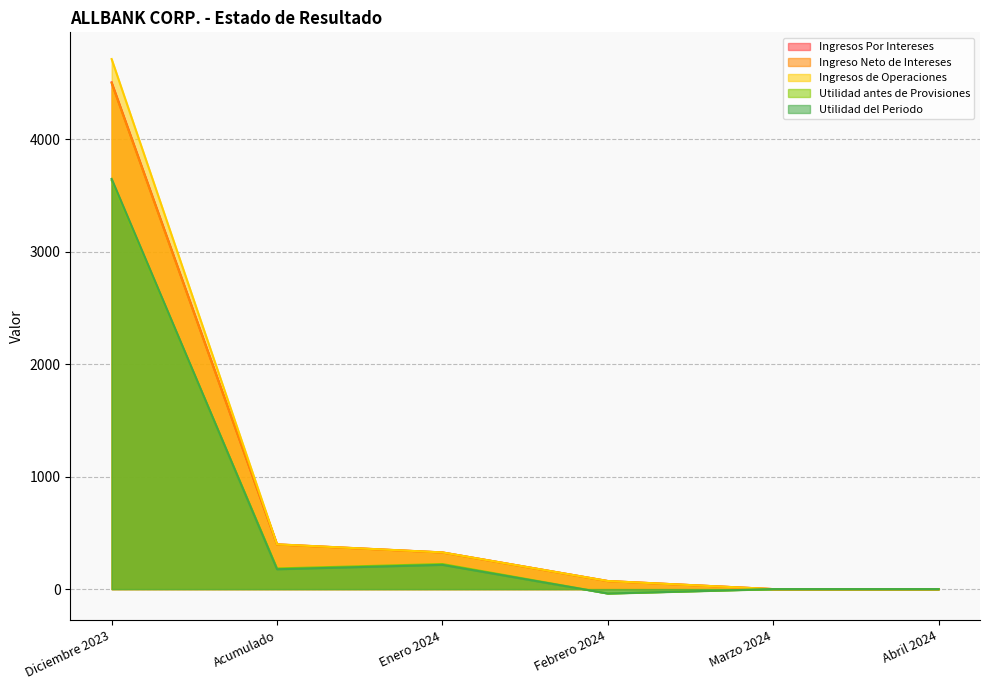

Reading left to right, list all the values displayed in this chart.

Ingresos Por Intereses: Diciembre 2023=4504.4	Acumulado=397.7	Enero 2024=326.0	Febrero 2024=71.7	Marzo 2024=0.0	Abril 2024=0.0
Ingreso Neto de Intereses: Diciembre 2023=4498.0	Acumulado=396.6	Enero 2024=325.4	Febrero 2024=71.1	Marzo 2024=0.0	Abril 2024=0.0
Ingresos de Operaciones: Diciembre 2023=4711.3	Acumulado=398.2	Enero 2024=326.3	Febrero 2024=71.9	Marzo 2024=0.0	Abril 2024=0.0
Utilidad antes de Provisiones: Diciembre 2023=3633.4	Acumulado=183.5	Enero 2024=222.8	Febrero 2024=-39.3	Marzo 2024=0.0	Abril 2024=0.0
Utilidad del Periodo: Diciembre 2023=3646.3	Acumulado=176.5	Enero 2024=215.7	Febrero 2024=-39.3	Marzo 2024=0.0	Abril 2024=0.0